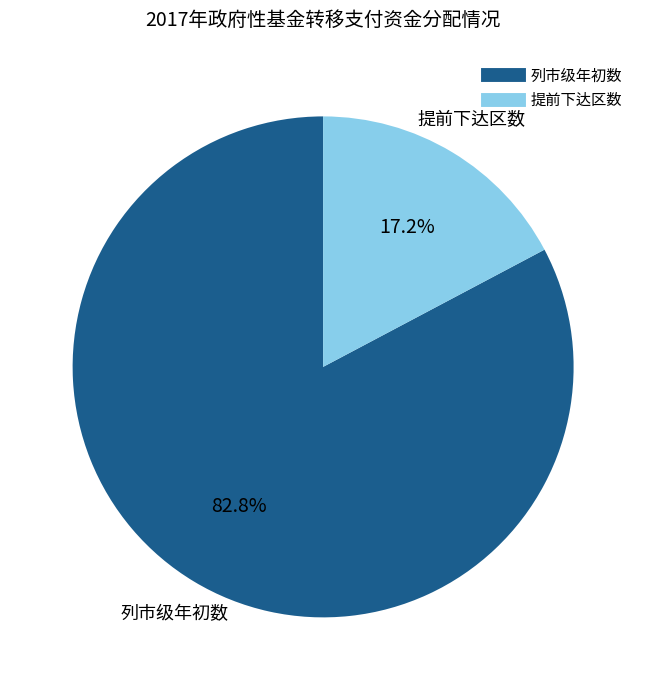

Is there any slice that represents more than half of the pie?

Yes